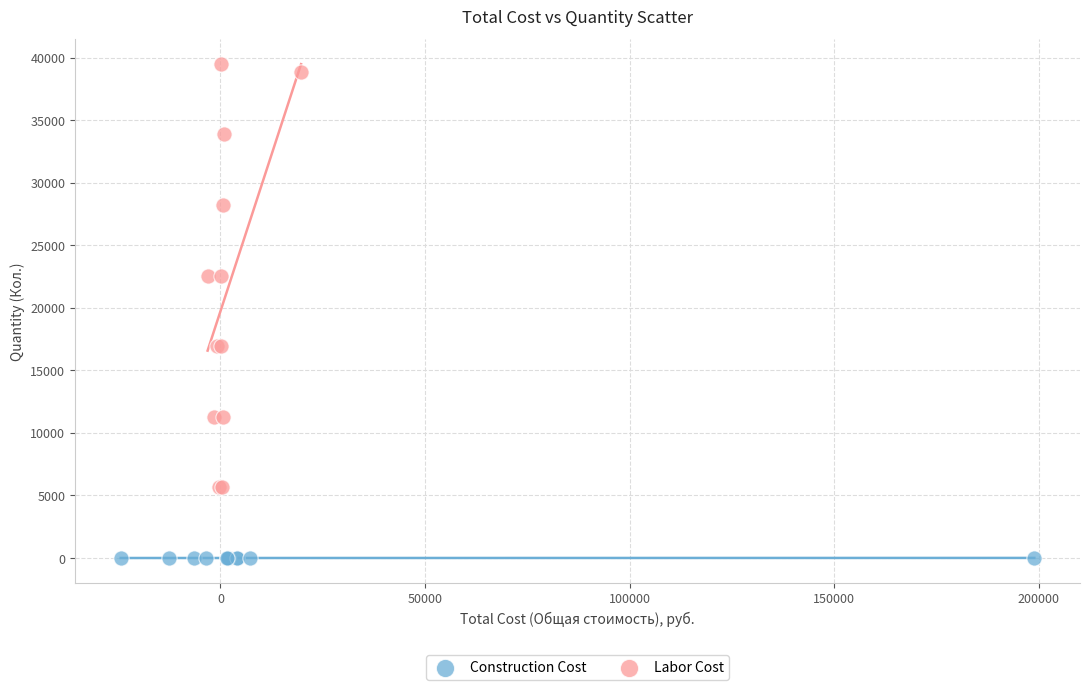

What are all the series names shown in the legend?

Construction Cost, Labor Cost